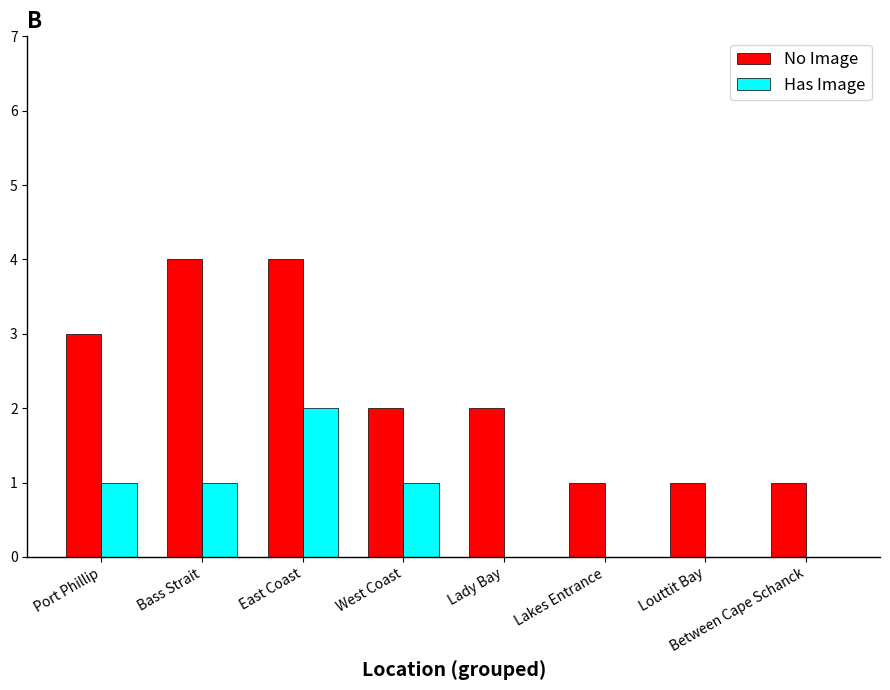

How many No Image values are between 1 and 4?

8